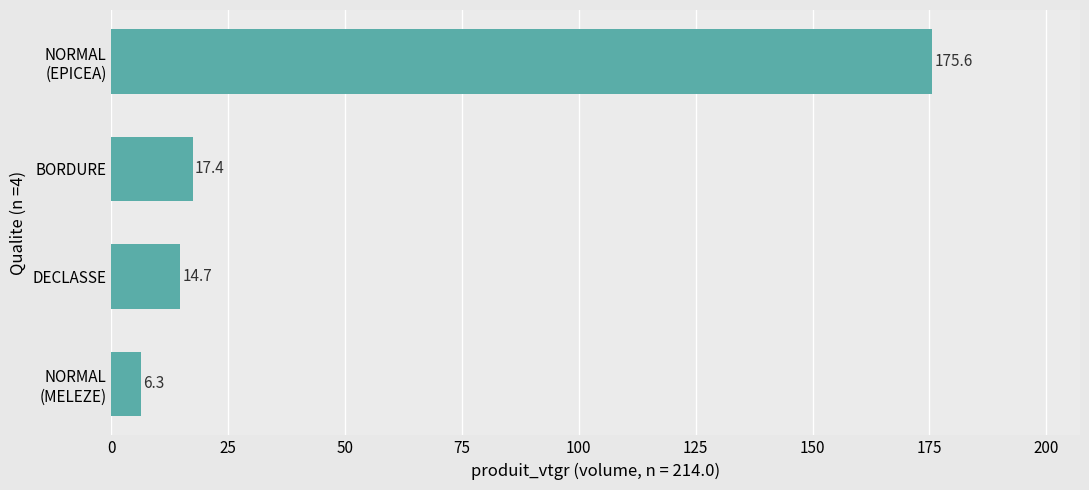

What is the difference between the maximum and minimum values?

169.3